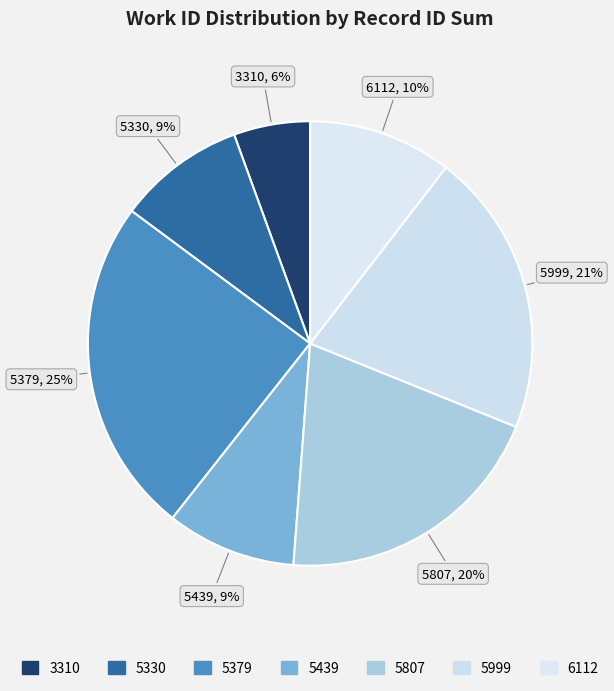

What portion of the pie excludes 5807?

79.9%